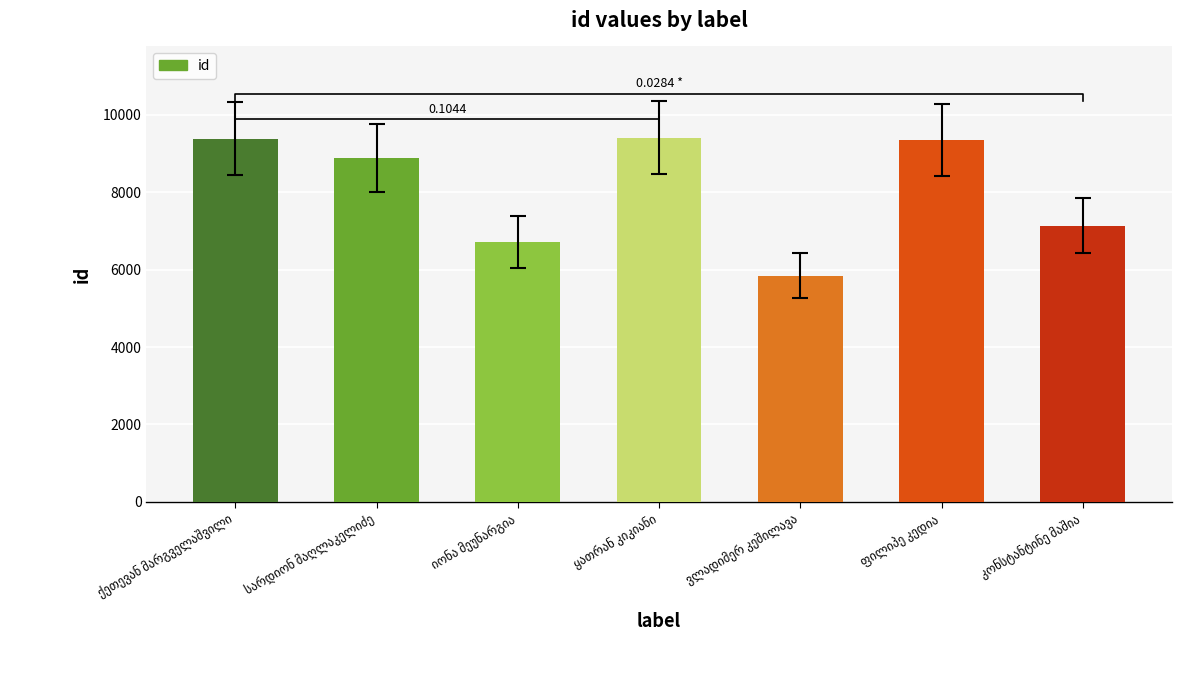

What is the label of the 1st bar from the left?

ქეთევან მარგველაშვილი